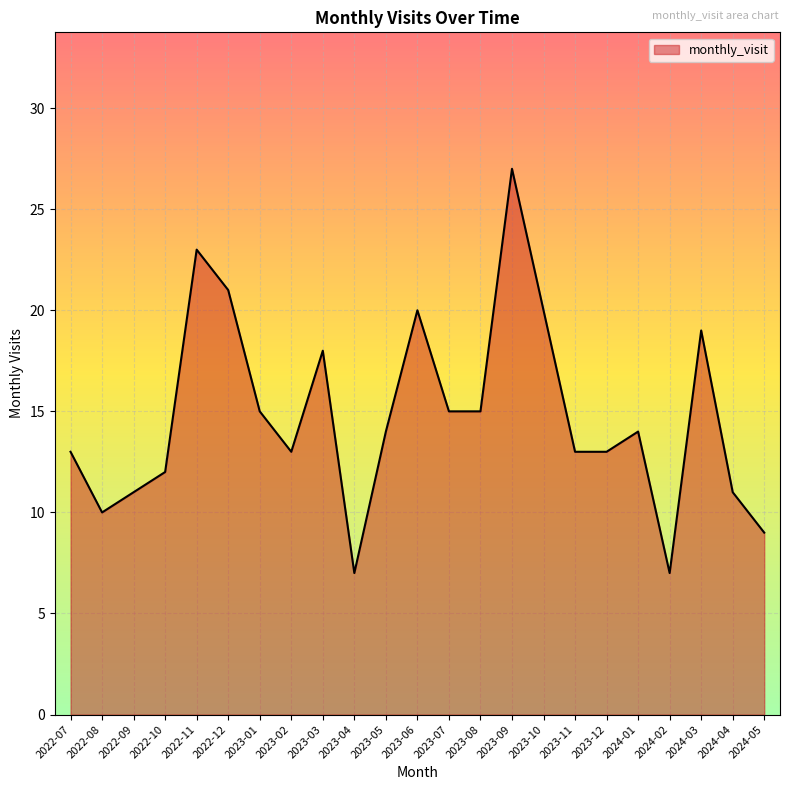

How many series are shown in this chart?

1